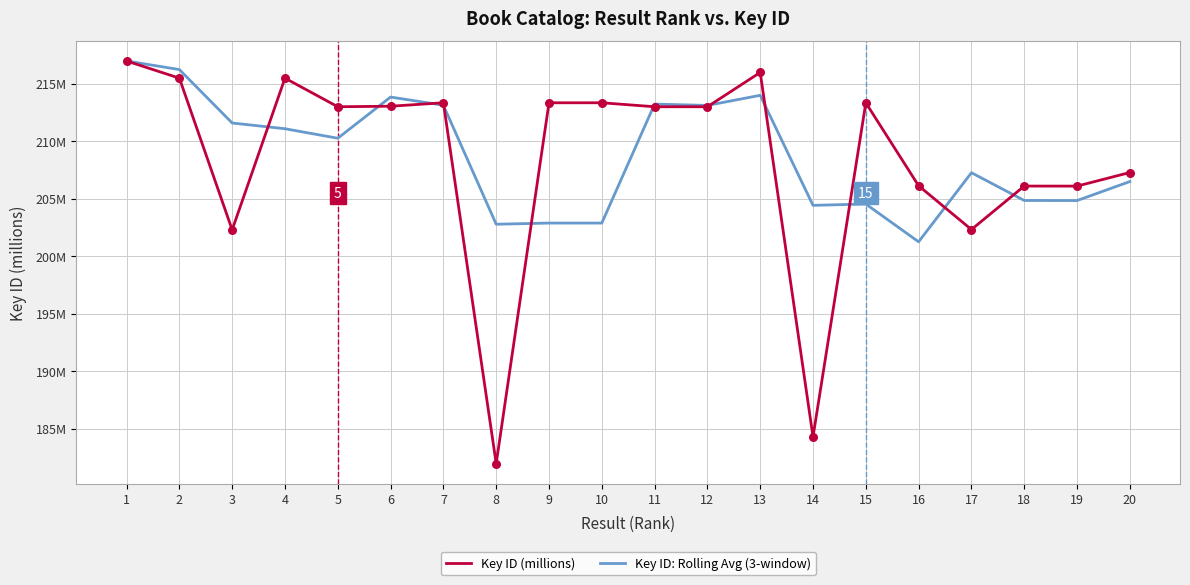

At which category is the sum across all series the highest?

1